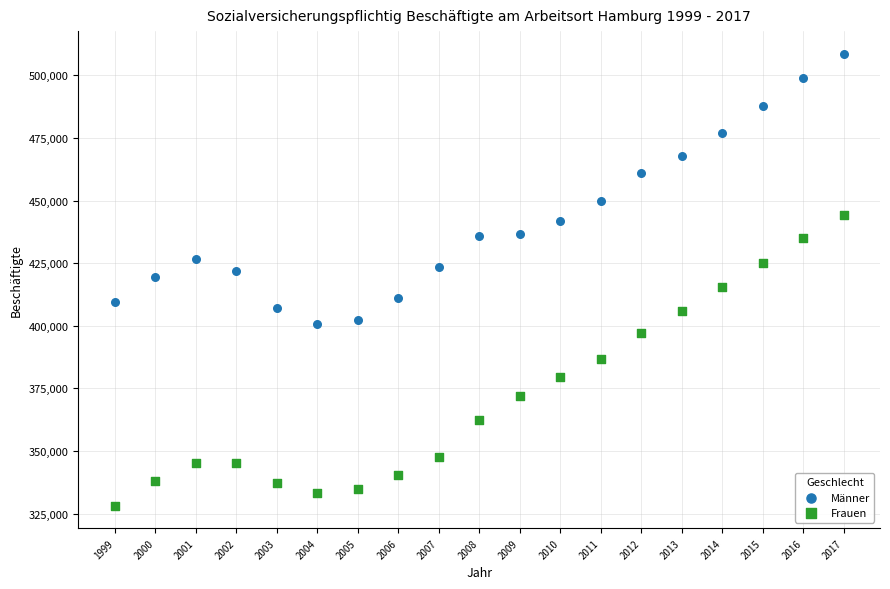

Which series reaches the minimum Y coordinate?

Frauen